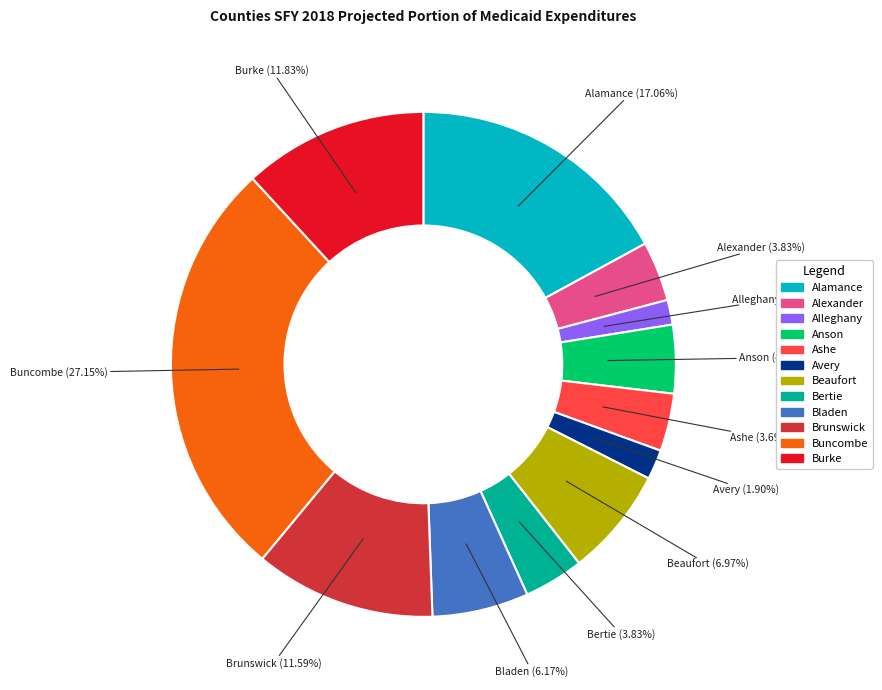

True or false: Ashe accounts for 11% of the total.

False